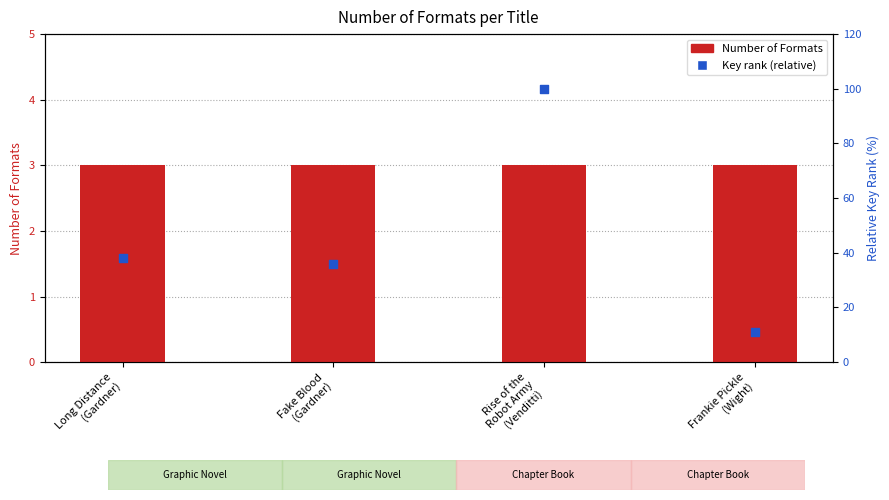

Which series has the widest spread of Y values?

Key rank (relative)